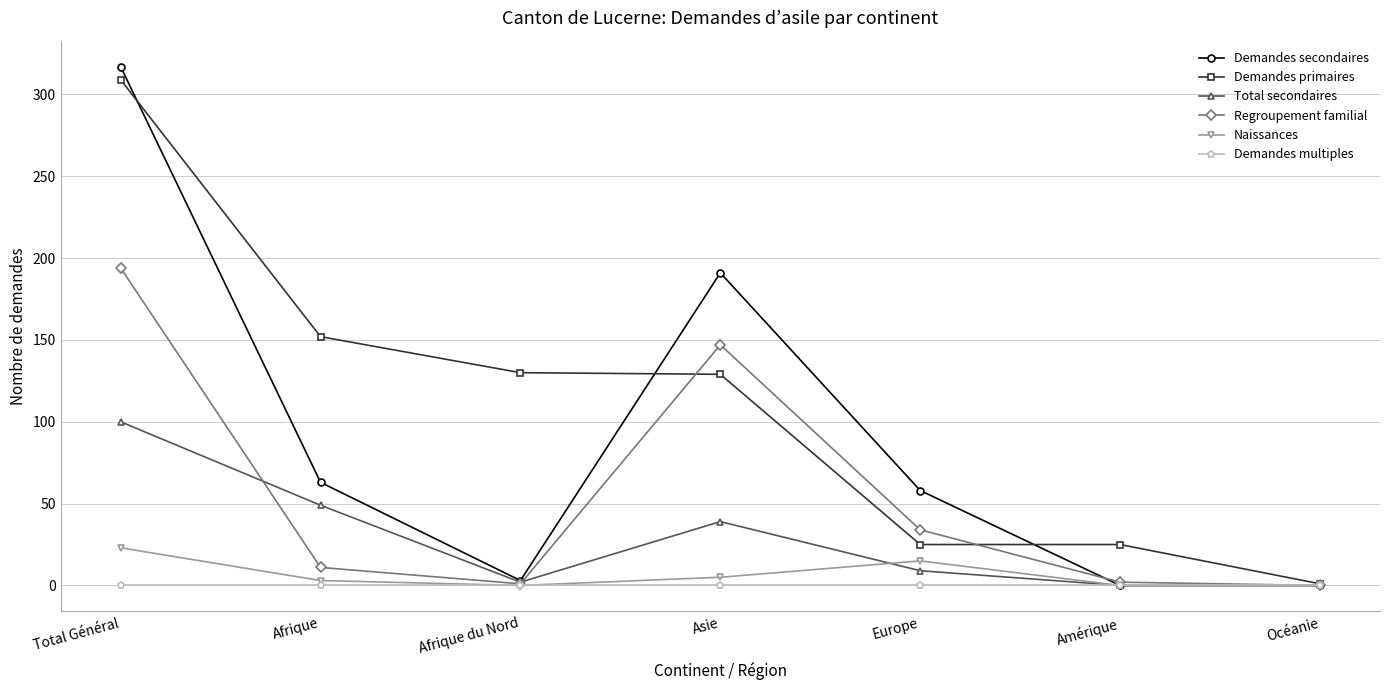

What is the sum of all Demandes secondaires values?

632